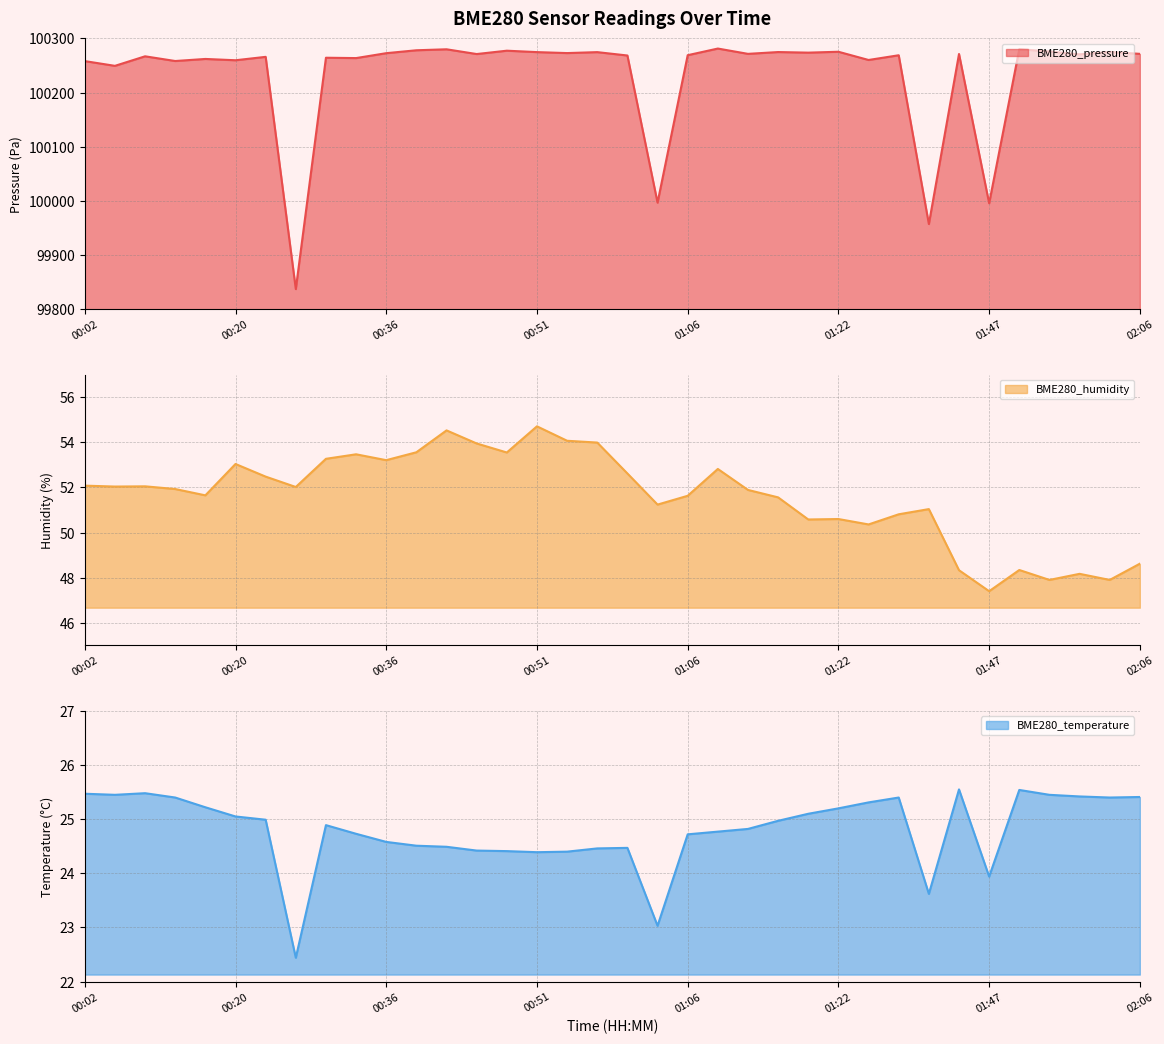

What is the approximate value of BME280_humidity at 00:39?

53.6